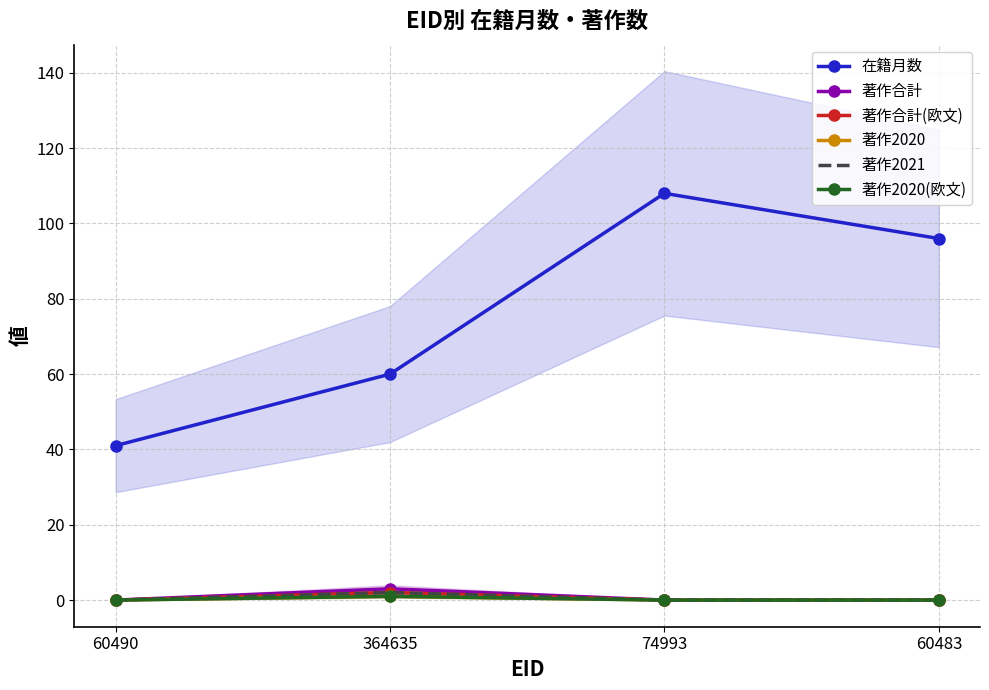

Where is the first local maximum for 著作2021?

364635